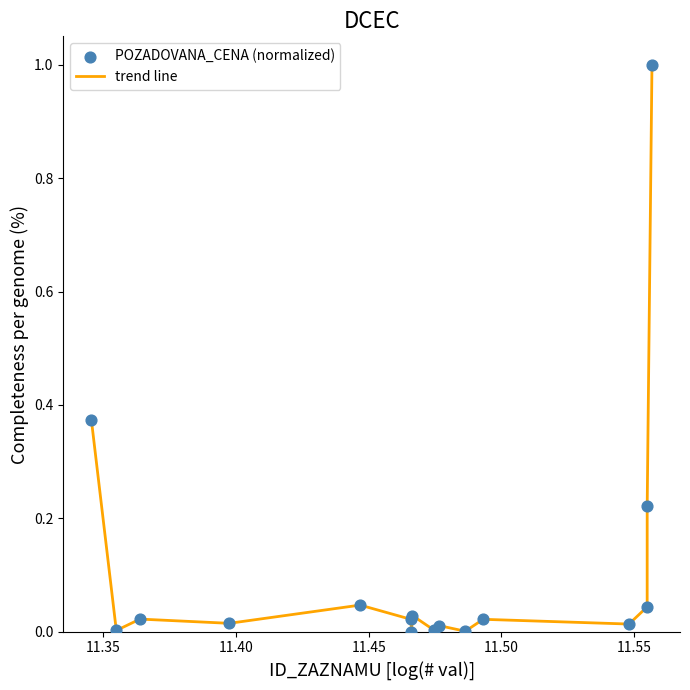

What is the greatest value displayed?

1.0